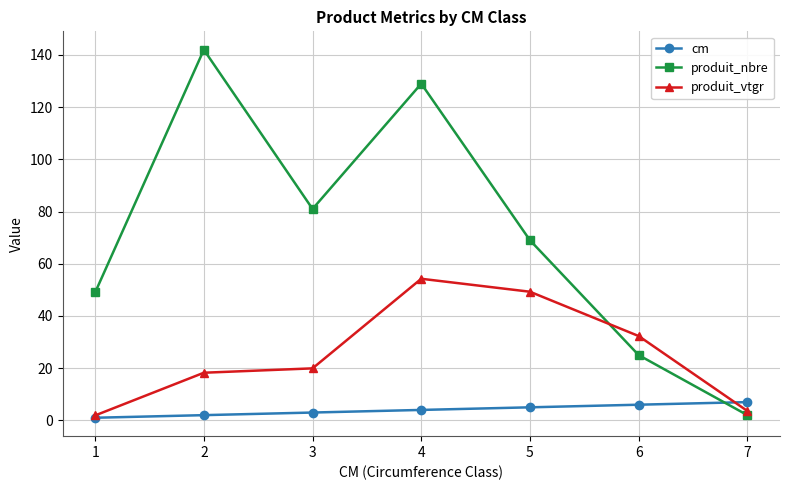

What is the difference between the highest and lowest values at 4?

125.0